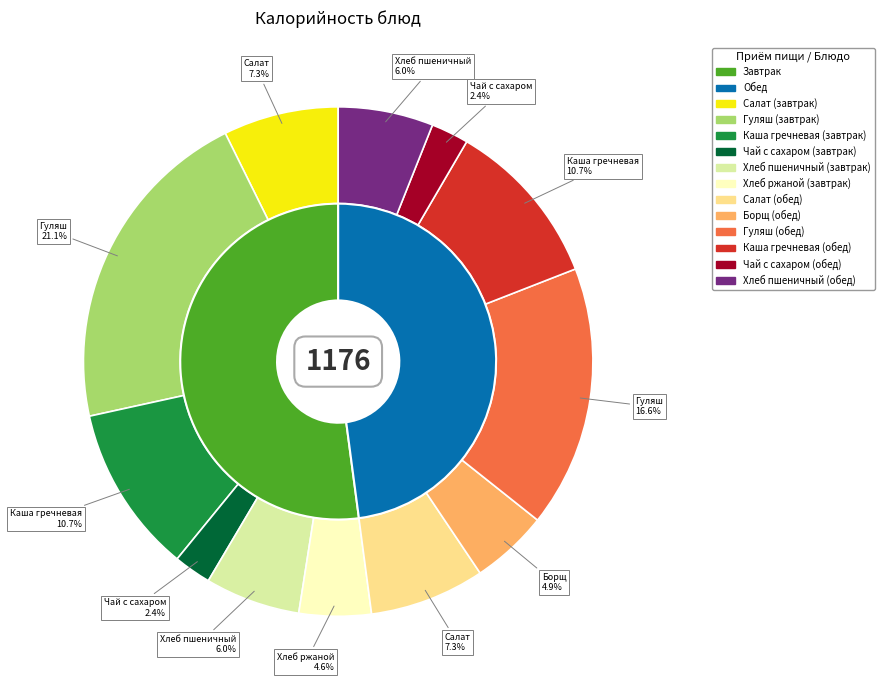

To the nearest percent, what portion does Чай с сахаром (завтрак) represent?

2%